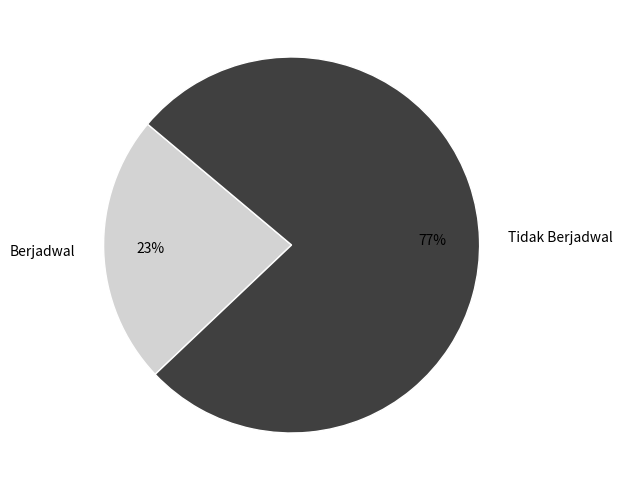

Approximately how many times larger is the value at Tidak Berjadwal compared to Berjadwal?

3.3